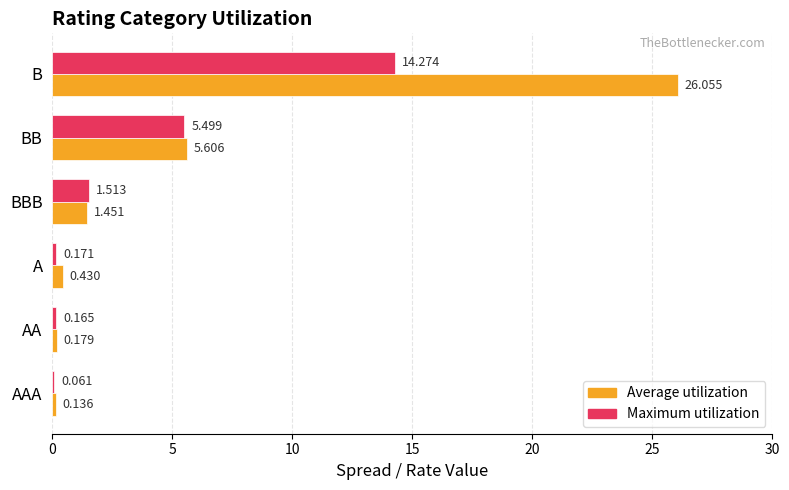

What is the highest value of the Maximum utilization series?

14.3